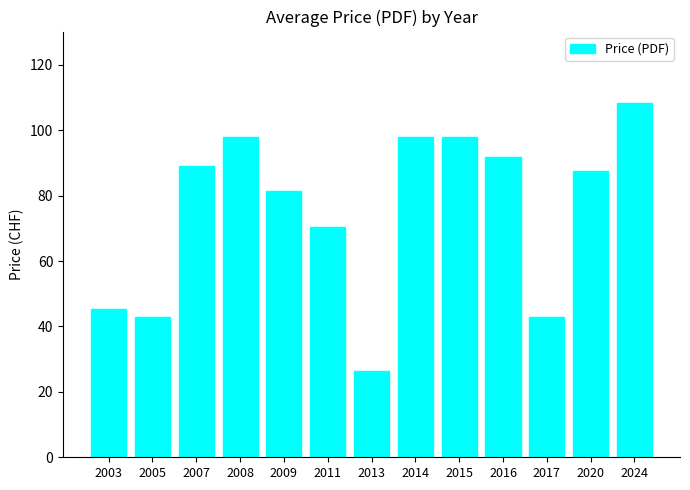

At which category does the chart reach its minimum across all series?

2013